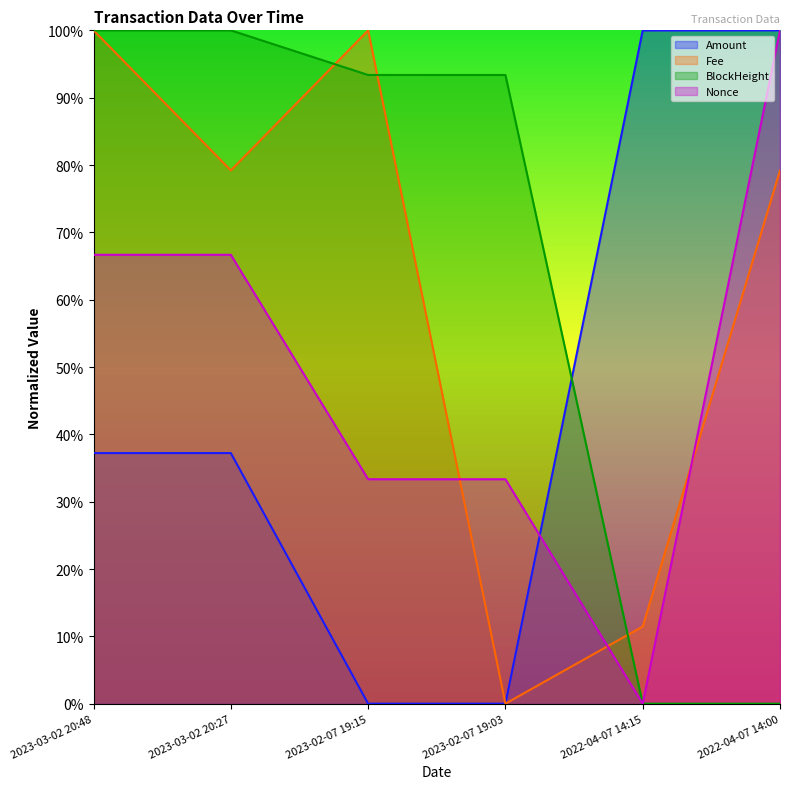

How many values in Nonce are above zero?

5